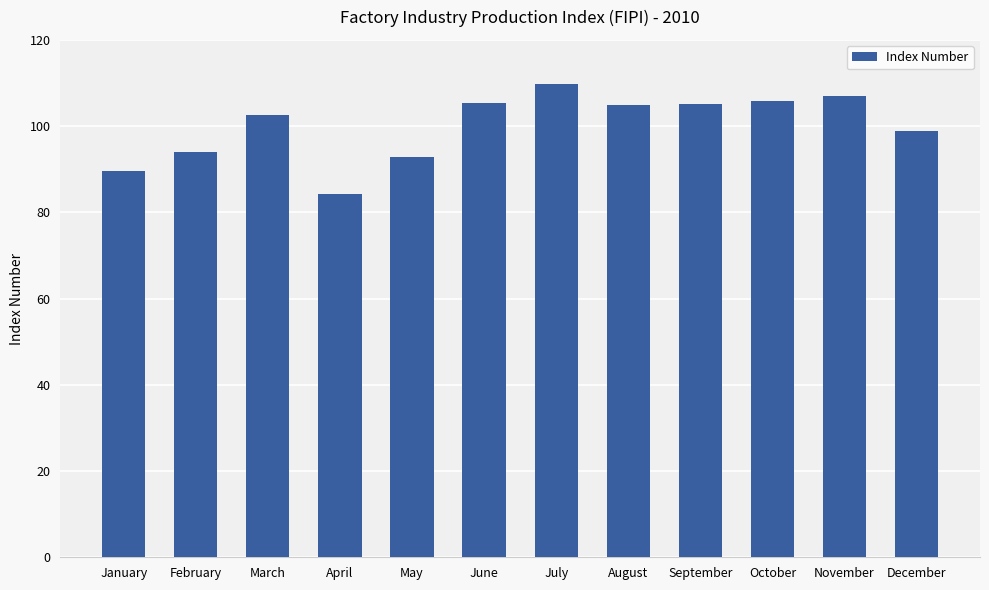

The value at November is 107.1. True or false?

True